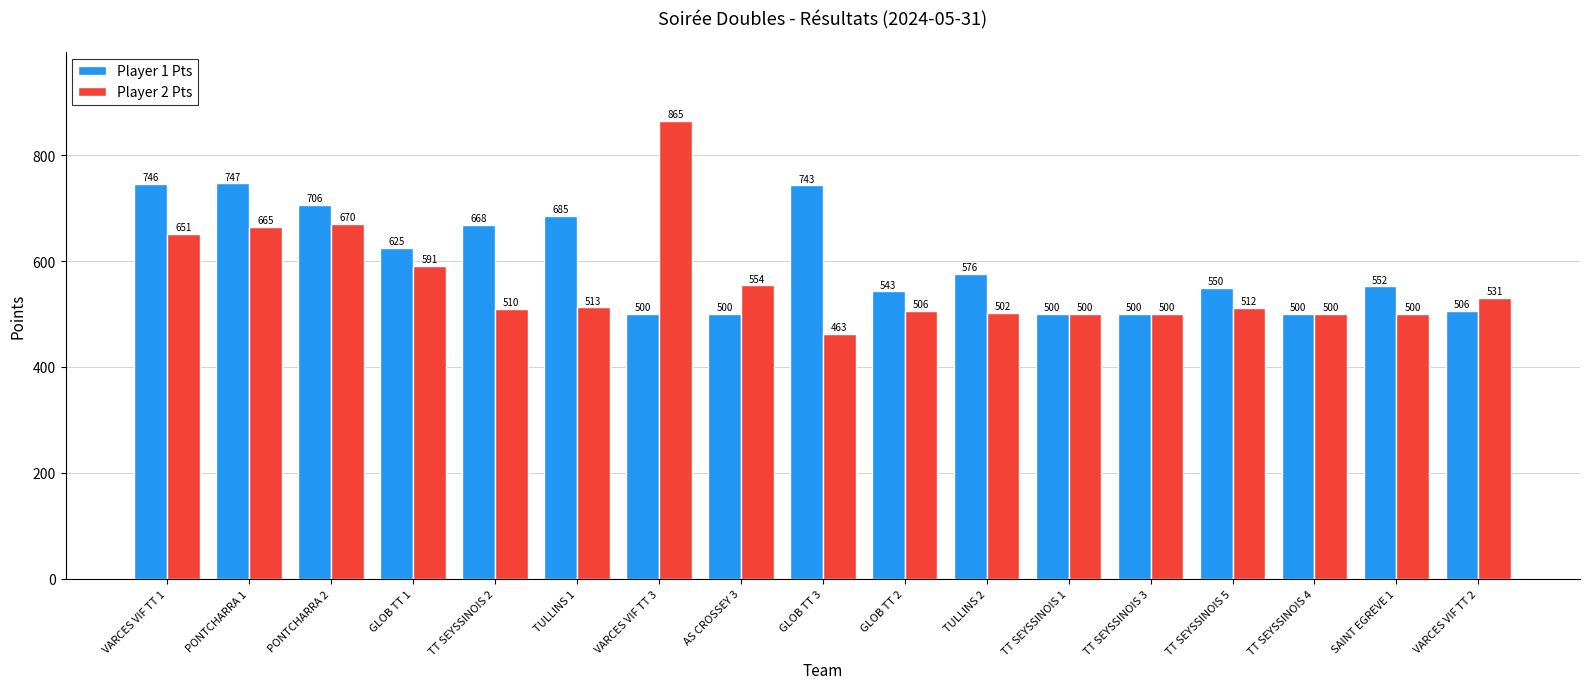

Reading left to right, transcribe all the data shown in this chart.

Player 1 Pts: VARCES VIF TT 1=746	PONTCHARRA 1=747	PONTCHARRA 2=706	GLOB TT 1=625	TT SEYSSINOIS 2=668	TULLINS 1=685	VARCES VIF TT 3=500	AS CROSSEY 3=500	GLOB TT 3=743	GLOB TT 2=543	TULLINS 2=576	TT SEYSSINOIS 1=500	TT SEYSSINOIS 3=500	TT SEYSSINOIS 5=550	TT SEYSSINOIS 4=500	SAINT EGREVE 1=552	VARCES VIF TT 2=506
Player 2 Pts: VARCES VIF TT 1=651	PONTCHARRA 1=665	PONTCHARRA 2=670	GLOB TT 1=591	TT SEYSSINOIS 2=510	TULLINS 1=513	VARCES VIF TT 3=865	AS CROSSEY 3=554	GLOB TT 3=463	GLOB TT 2=506	TULLINS 2=502	TT SEYSSINOIS 1=500	TT SEYSSINOIS 3=500	TT SEYSSINOIS 5=512	TT SEYSSINOIS 4=500	SAINT EGREVE 1=500	VARCES VIF TT 2=531